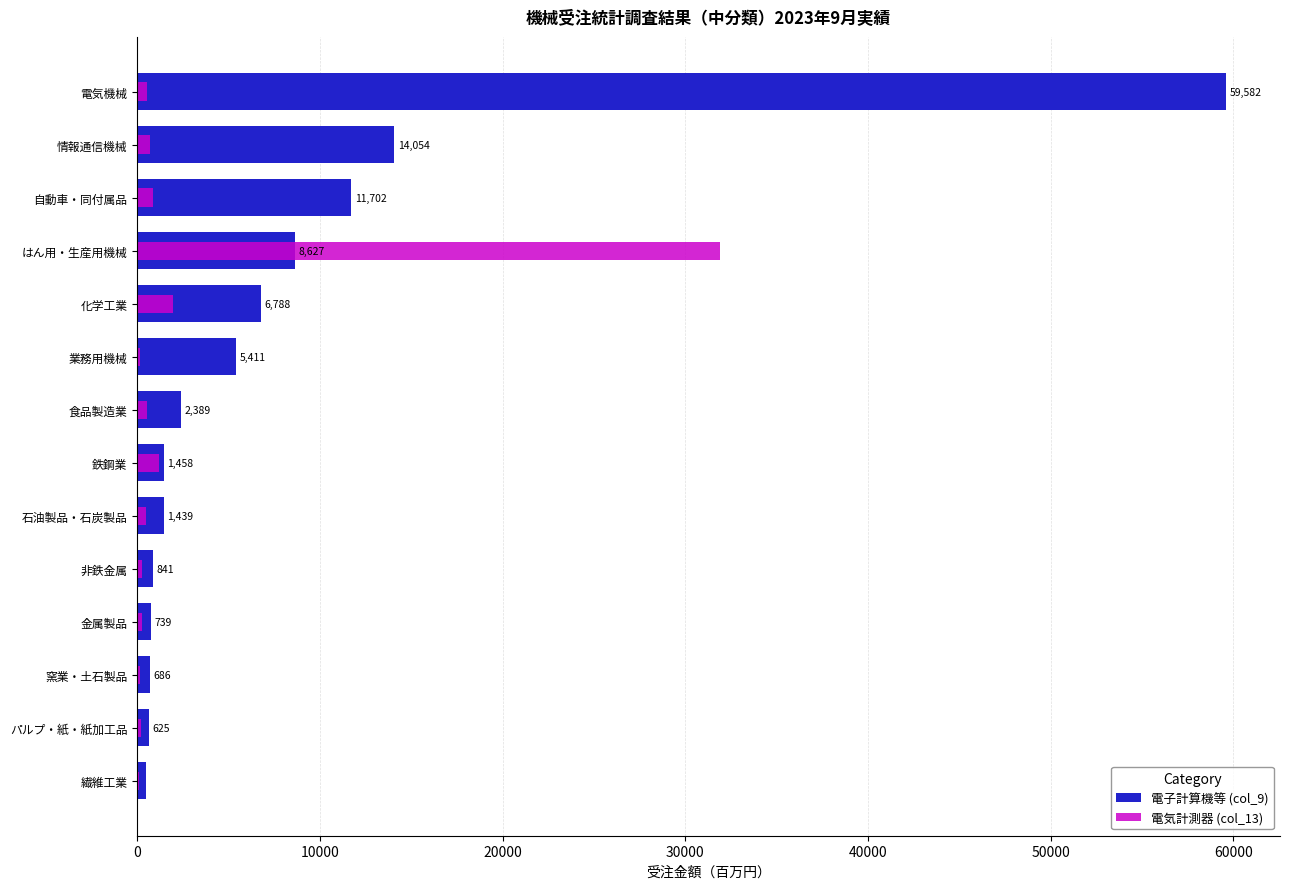

Reading right to left, list all the values displayed in this chart.

電子計算機等 (col_9): 59582	14054	11702	8627	6788	5411	2389	1458	1439	841	739	686	625	469
電気計測器 (col_13): 532	702	838	31898	1938	163	518	1172	473	272	241	138	205	108